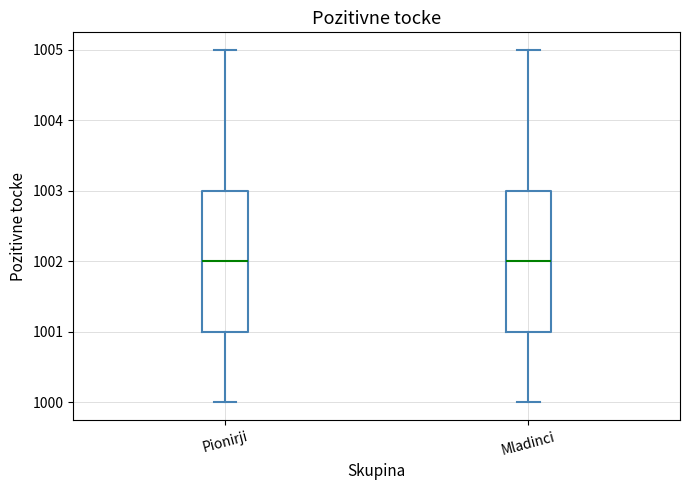

Reading left to right, read every box against the y-axis: the position of its median line, the range the box covers, and the ends of its whiskers. The values are not printed on the chart, so give them approximately, as read against the axis.

Pionirji: median 1002, box 1001 to 1003, whiskers 1000 to 1005
Mladinci: median 1002, box 1001 to 1003, whiskers 1000 to 1005